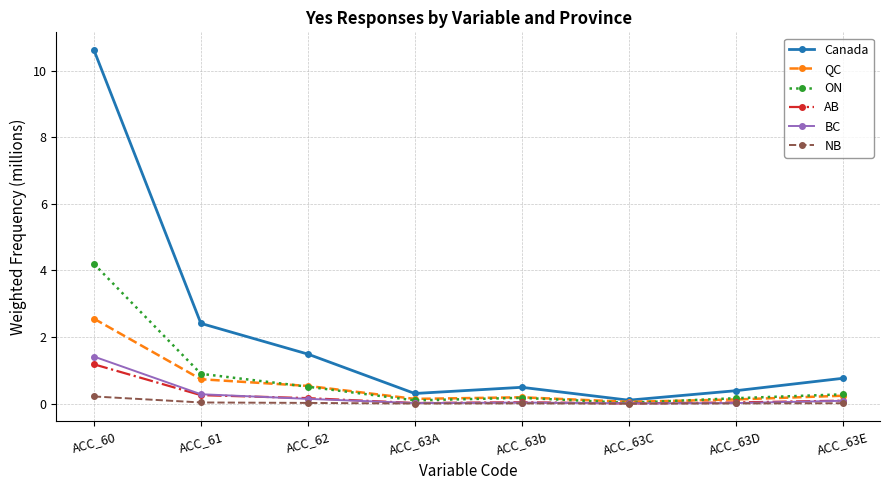

What are all the series names shown in the legend?

Canada, QC, ON, AB, BC, NB